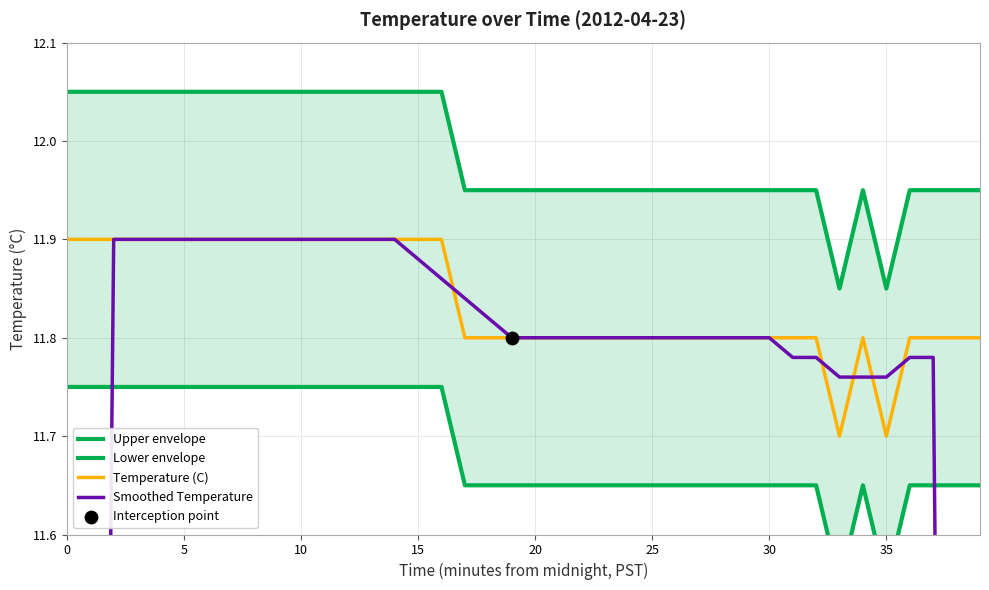

Which series reaches the maximum Y coordinate?

Upper envelope